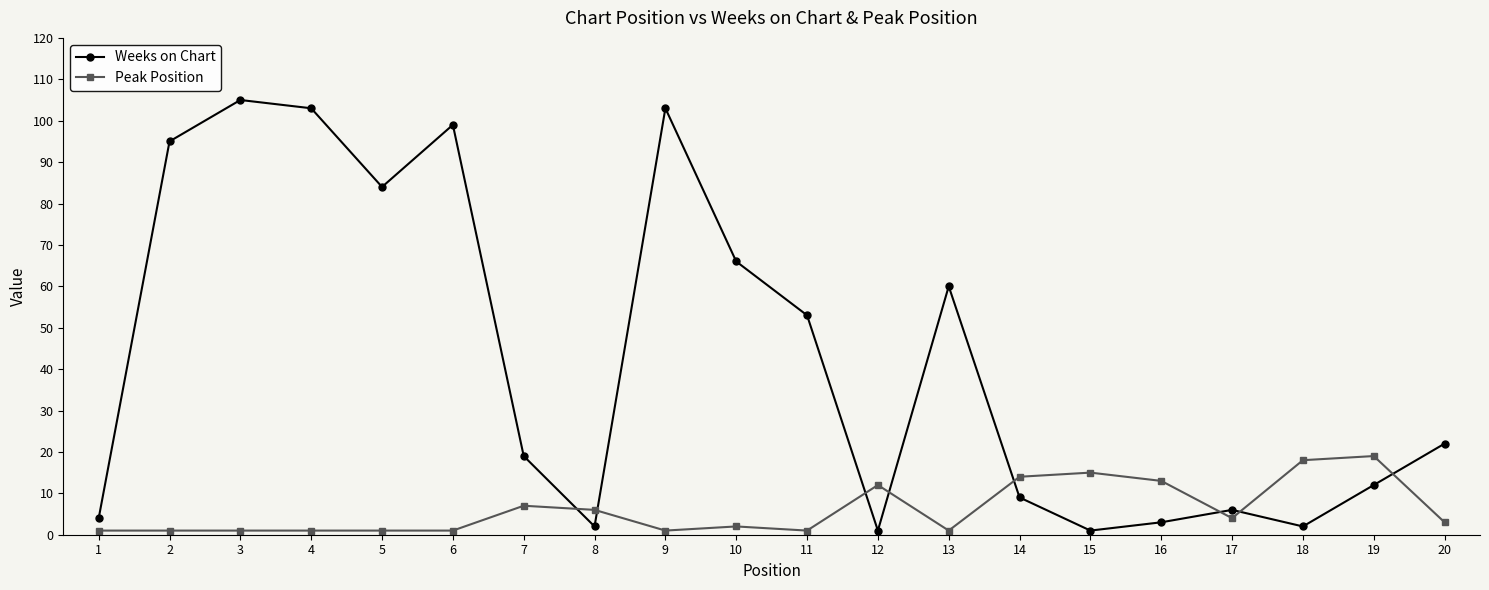

How many distinct data groups are displayed?

2